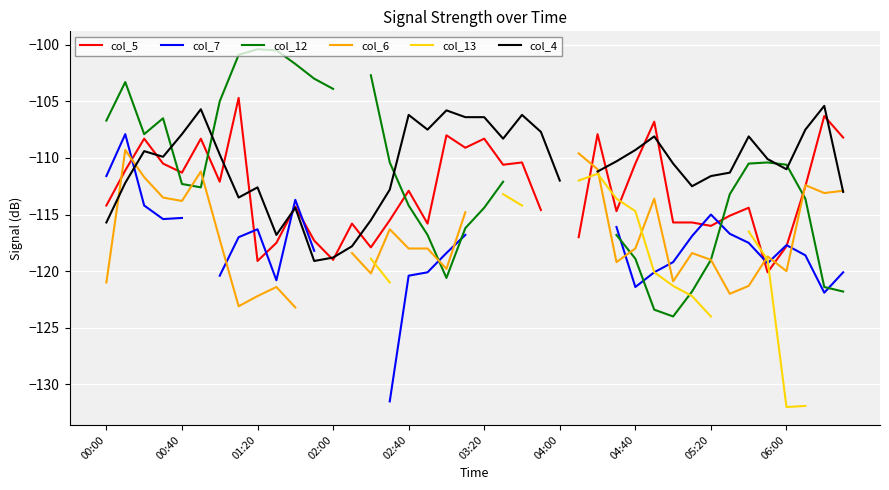

True or false: col_4 has more than 0 points higher than both neighbors.

True